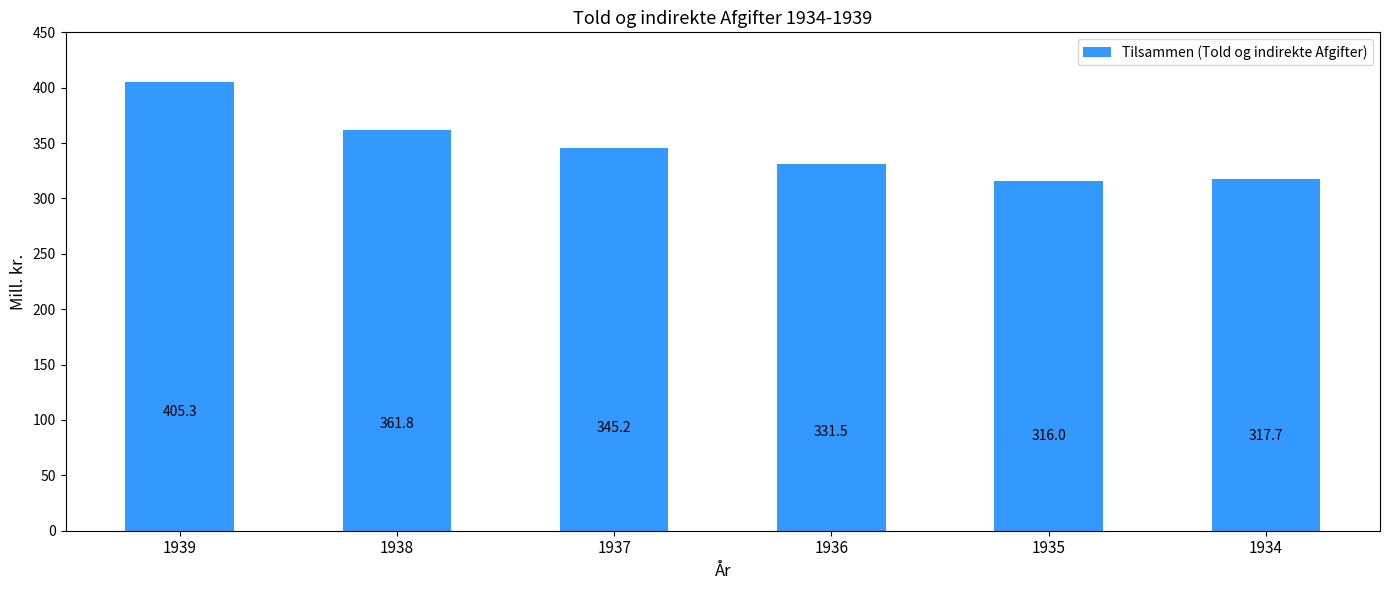

What is the difference between the values at 1939 and 1937?

60.1